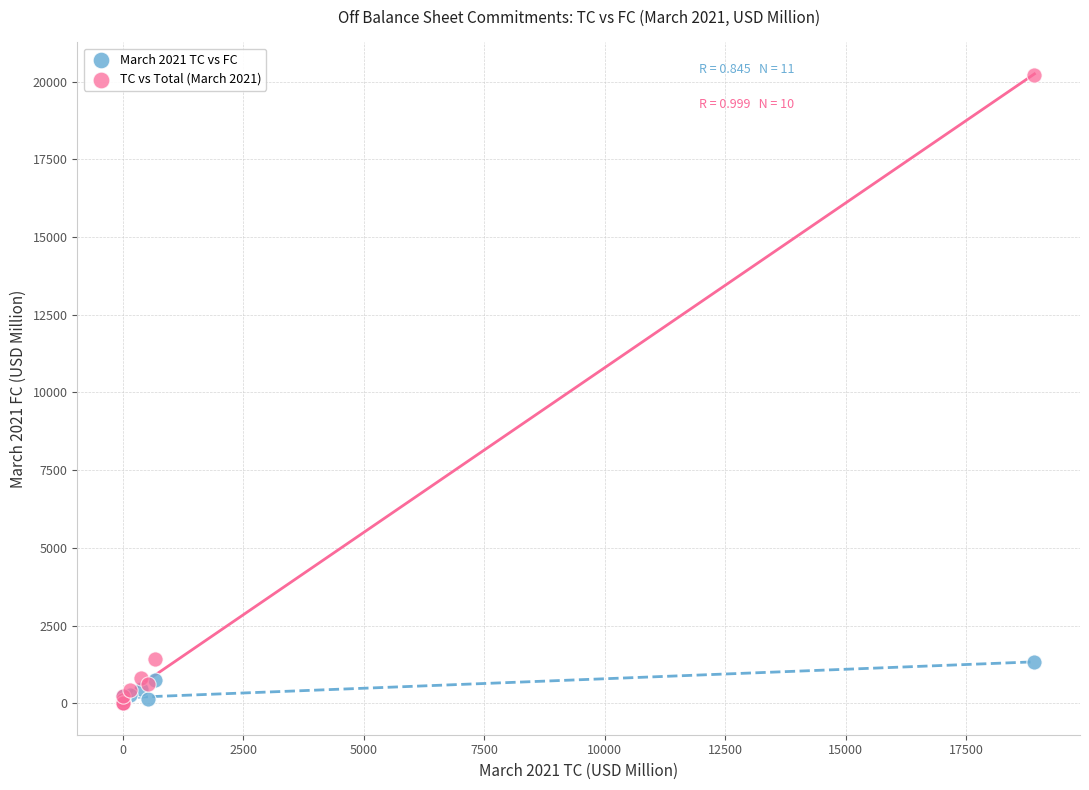

Which series has the widest spread of Y values?

TC vs Total (March 2021)